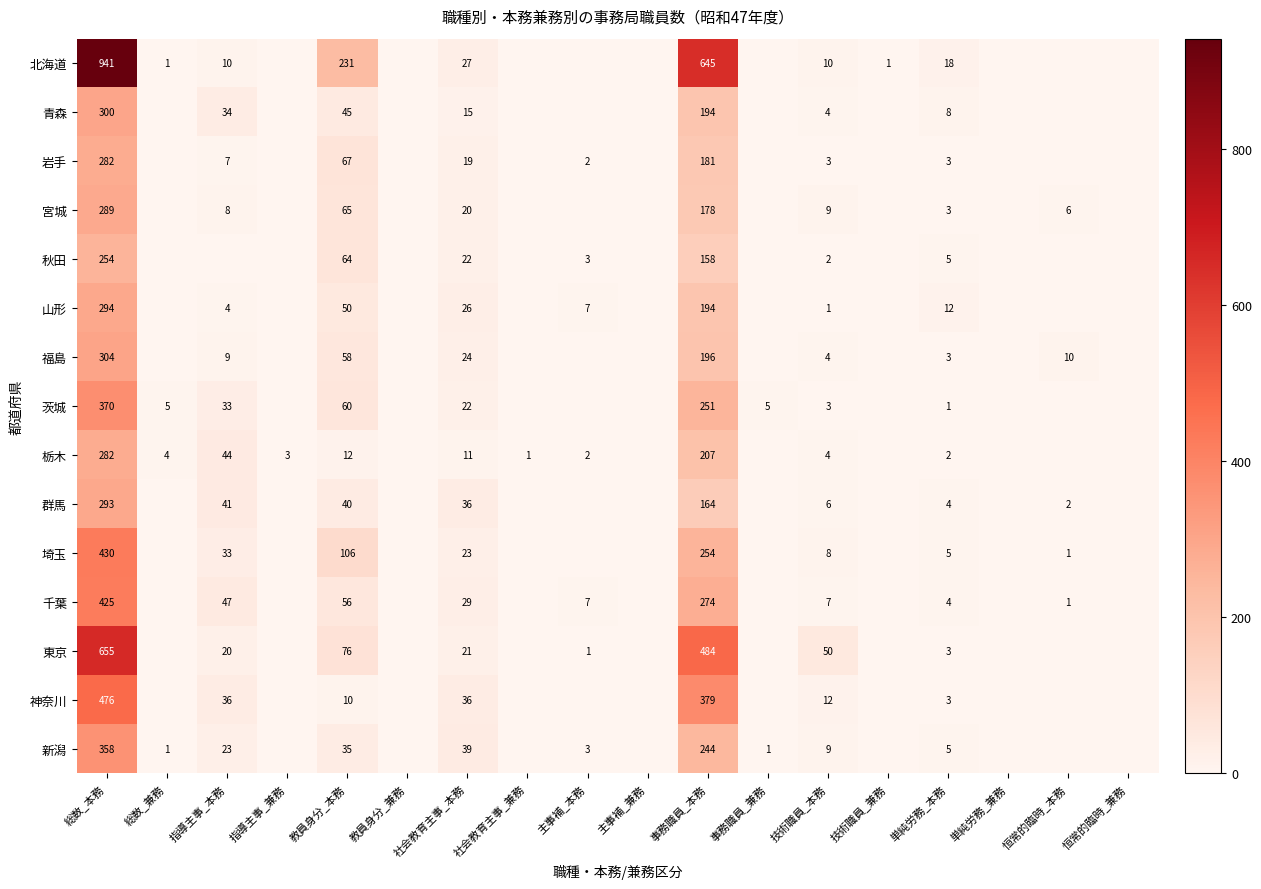

At which category is the sum across all series the highest?

総数_本務